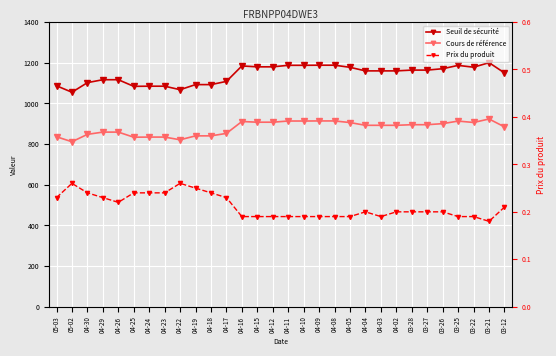

List the labels in order of Seuil de sécurité value, smallest first.

05-02, 04-22, 04-25, 04-24, 04-23, 05-03, 04-19, 04-18, 04-30, 04-17, 04-29, 04-26, 03-12, 04-04, 04-03, 04-02, 03-28, 03-27, 03-26, 04-05, 03-22, 04-15, 04-12, 04-16, 03-25, 04-11, 04-10, 04-09, 04-08, 03-21